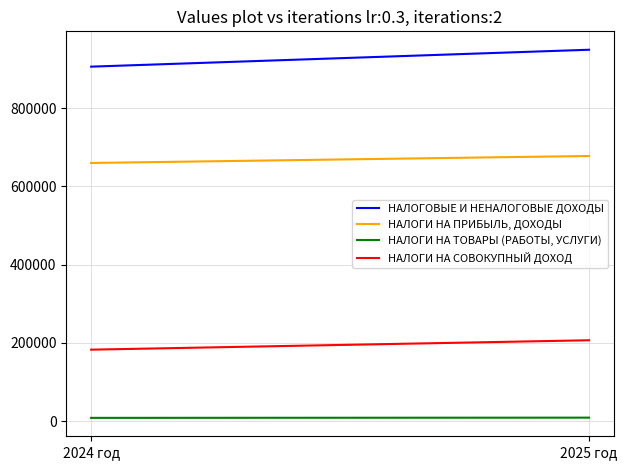

What position from the right is 2025 год?

1